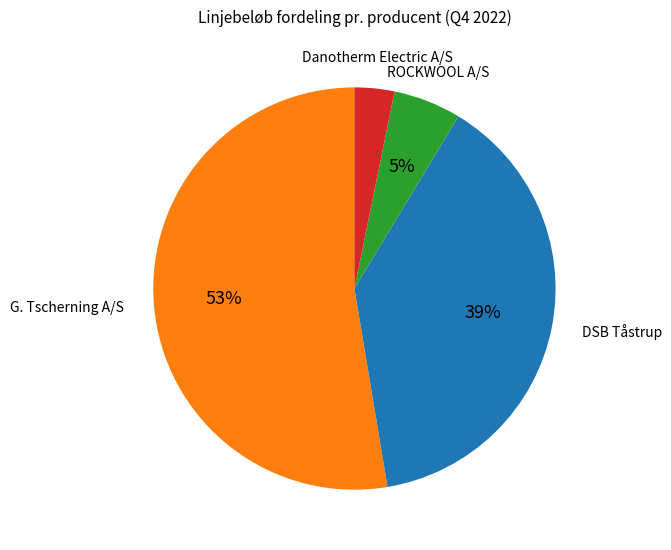

To the nearest percent, what is the average slice percentage?

25%